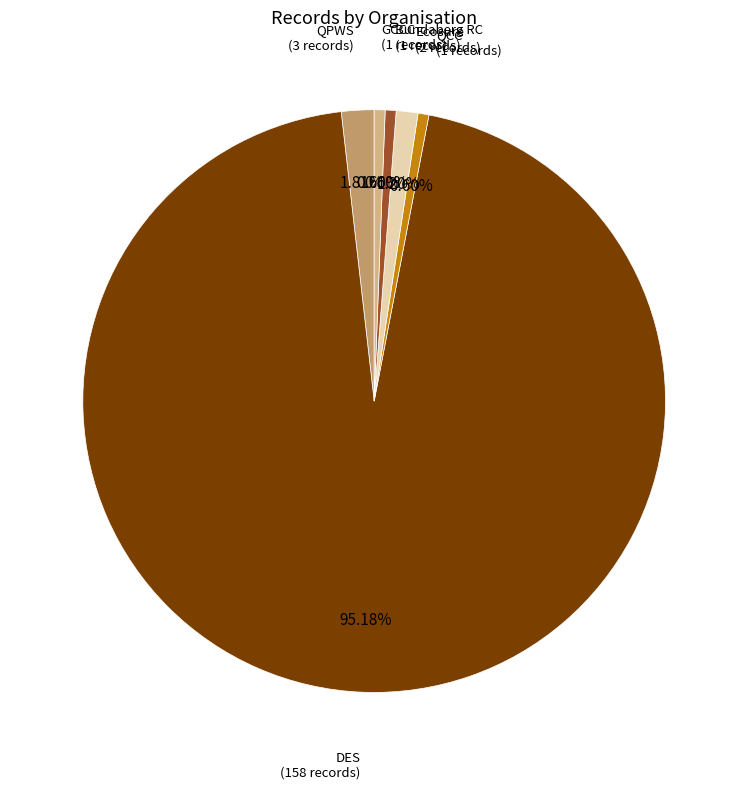

Is there a majority slice in this chart?

Yes